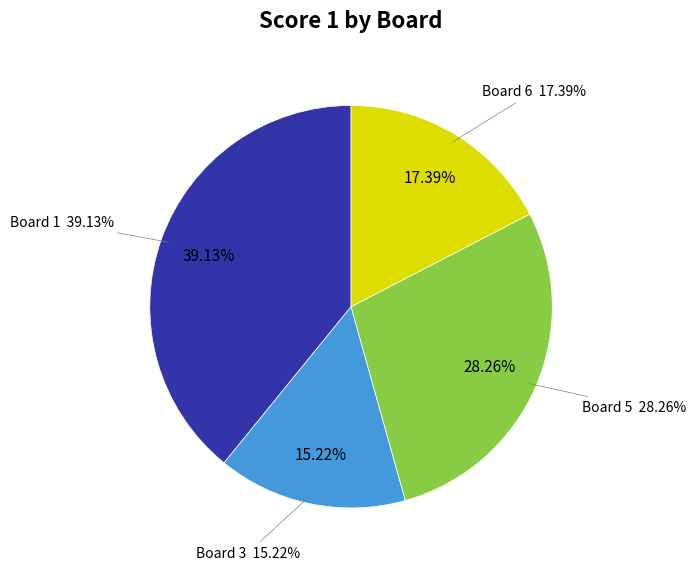

To the nearest percent, what percentage of the pie is Board 5
Balicchi Giorgio?

28%